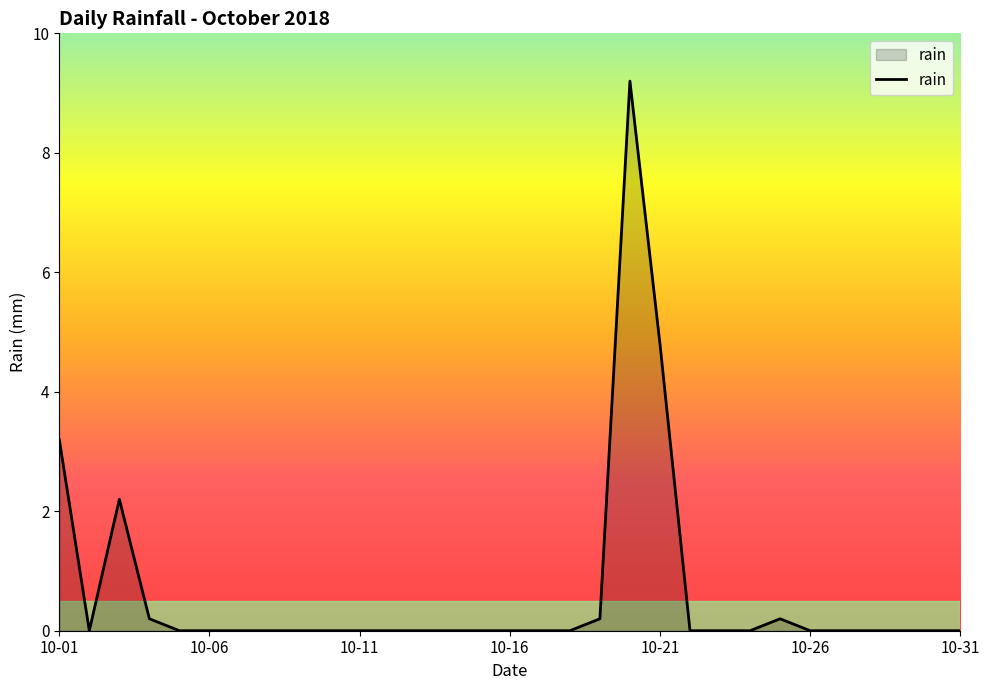

What is the difference between the maximum and minimum values?

9.2